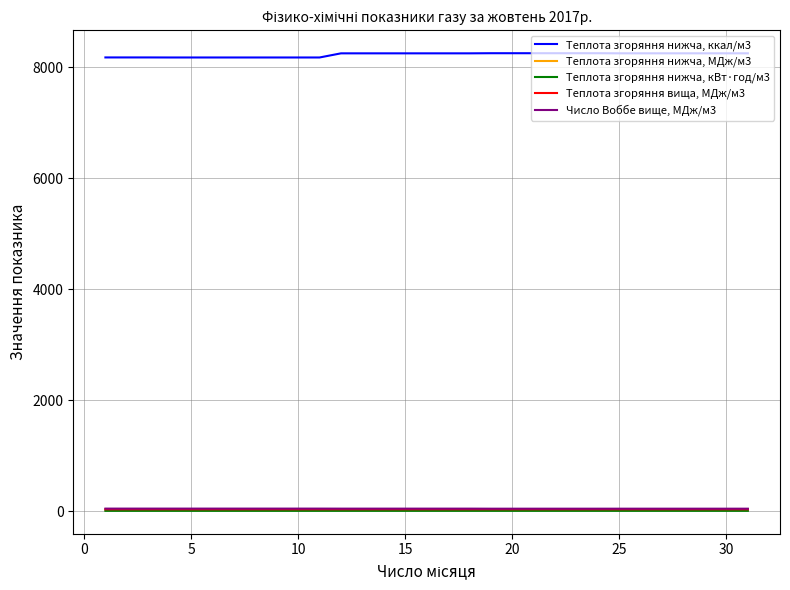

What is the greatest value displayed?

8255.2